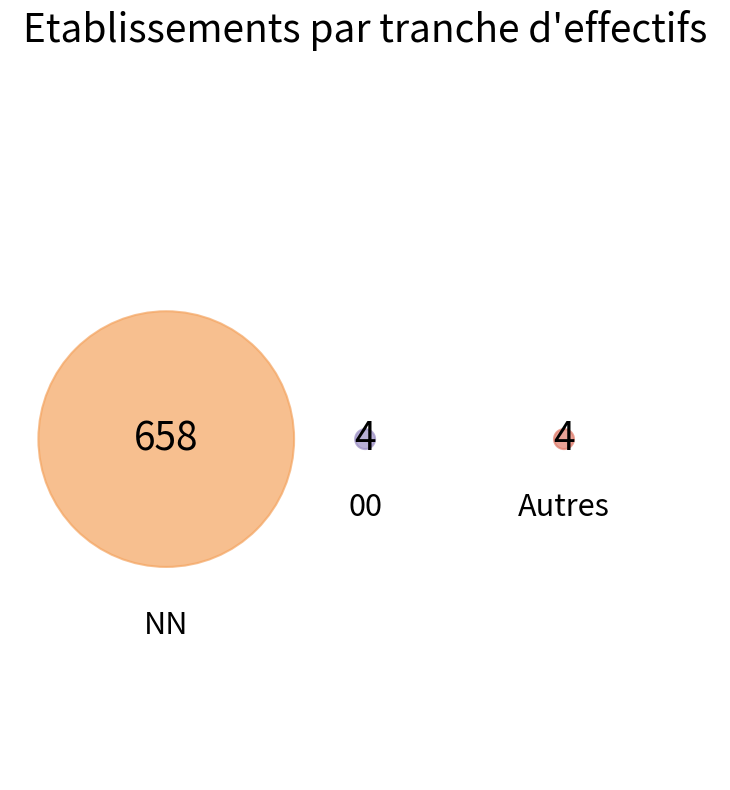

Between NN and 00, which is larger?

NN